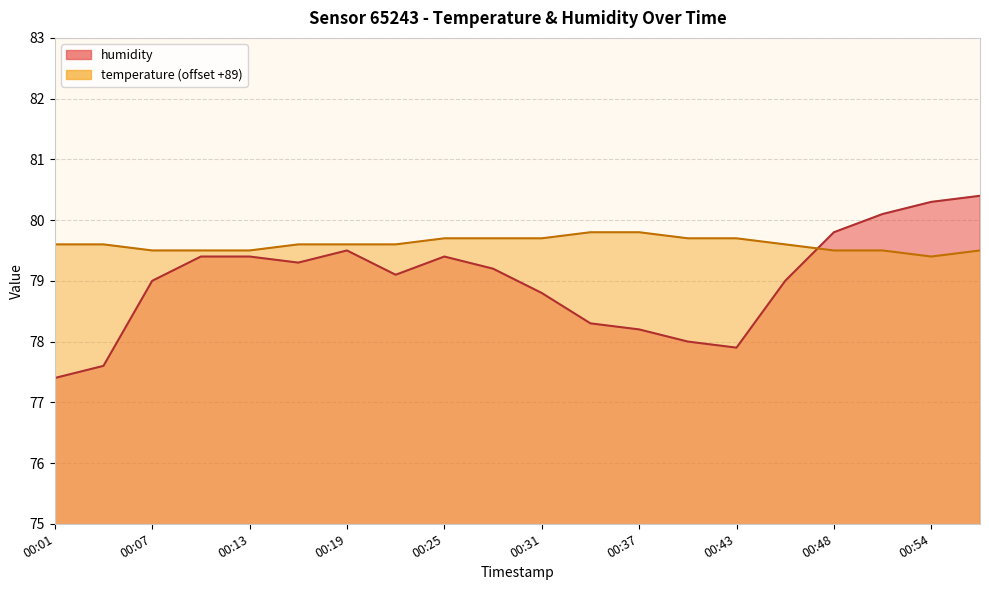

Which series changed the most between 00:04 and 00:25?

humidity